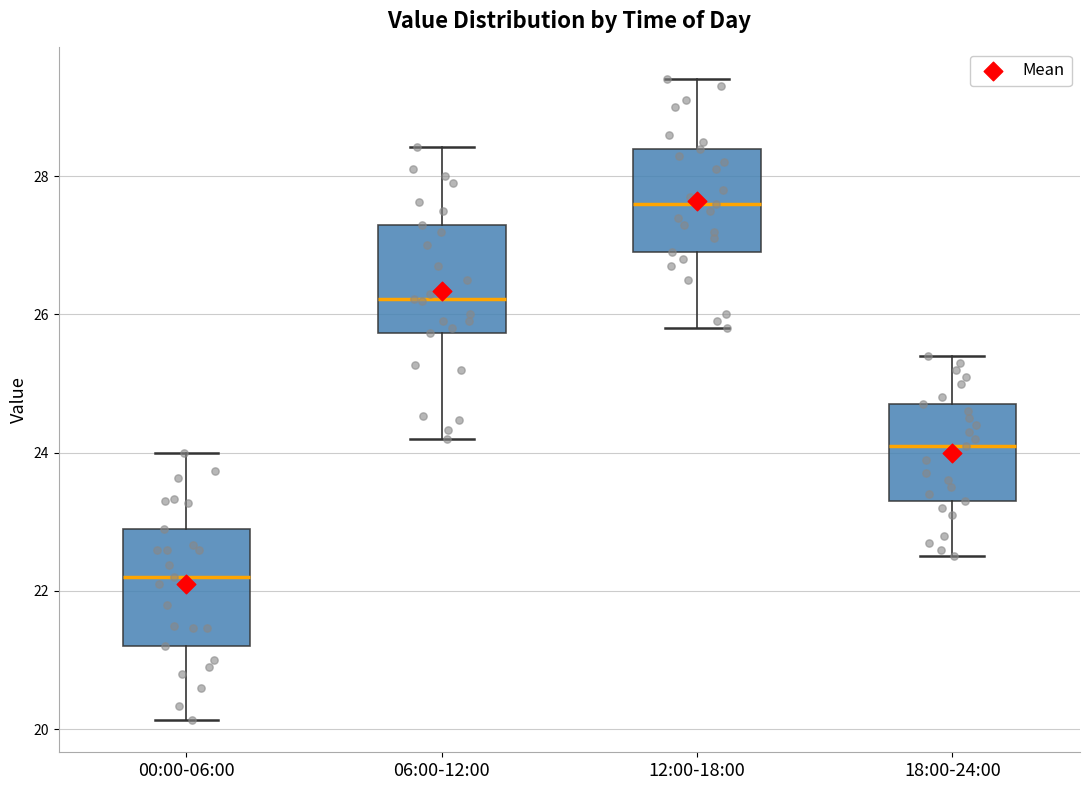

Which box's median line is the lowest?

00:00-06:00